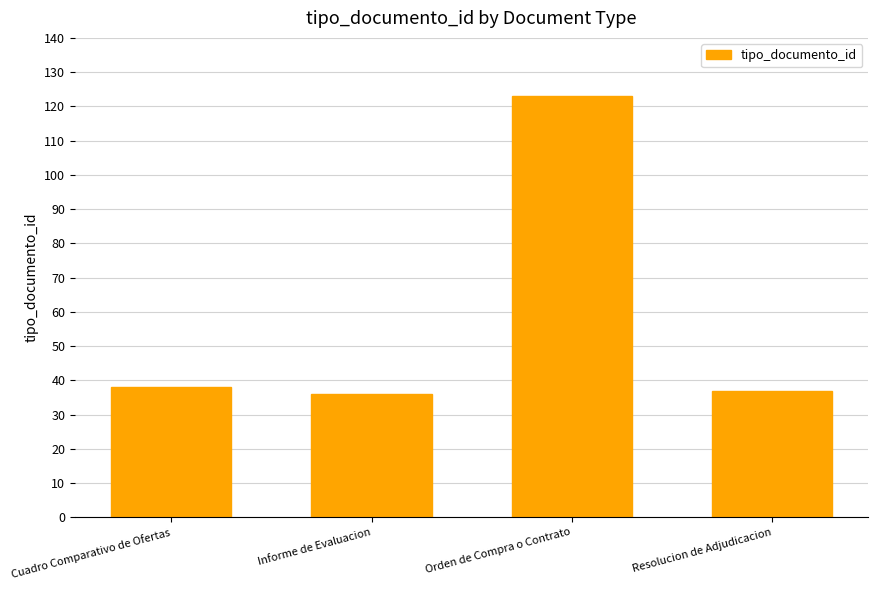

What is the label of the 4th bar from the right?

Cuadro Comparativo de Ofertas